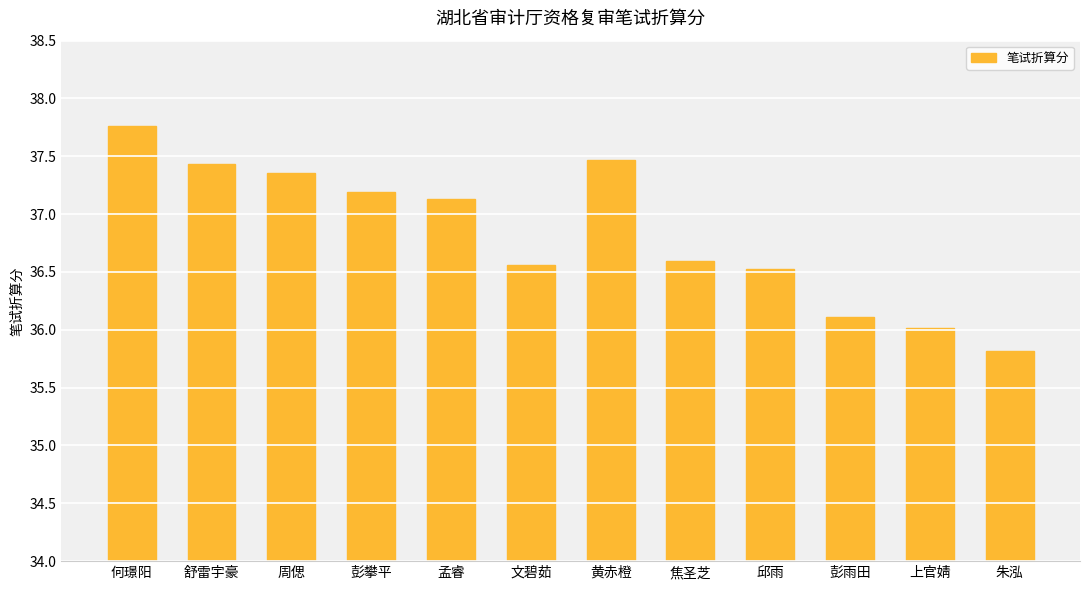

Which label corresponds to the largest value in the chart?

何璟阳